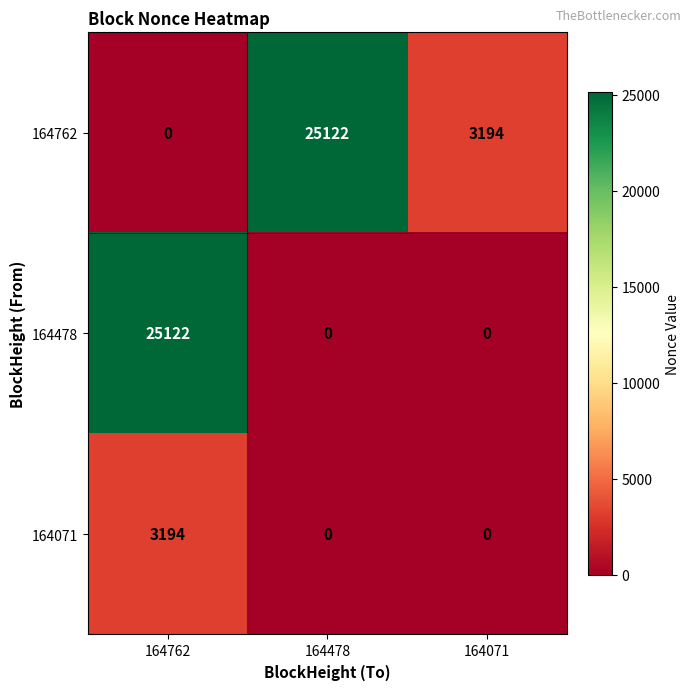

At which category is the sum across all series the highest?

164762